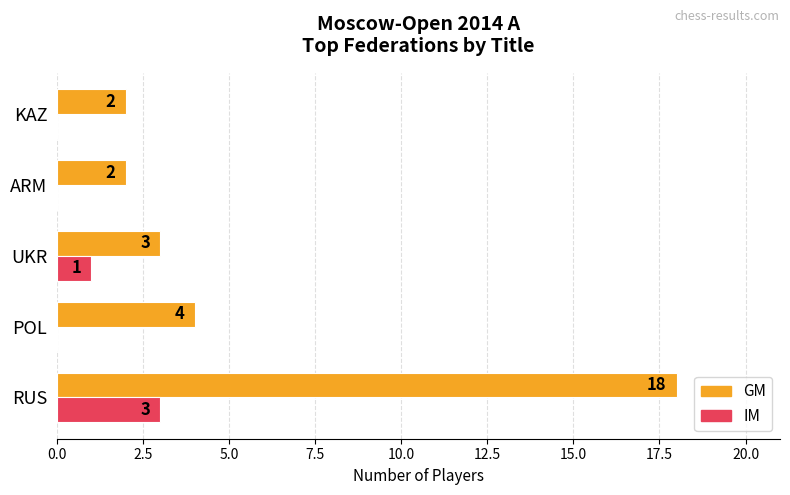

Is it true that IM equals 3 at RUS?

True